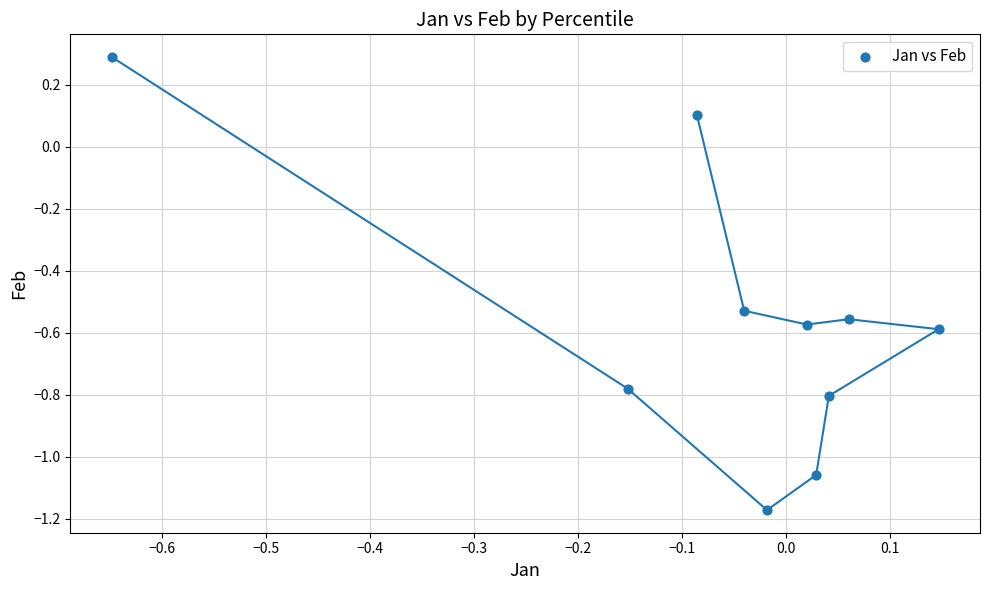

What is the range of Y values (max minus min)?

1.5